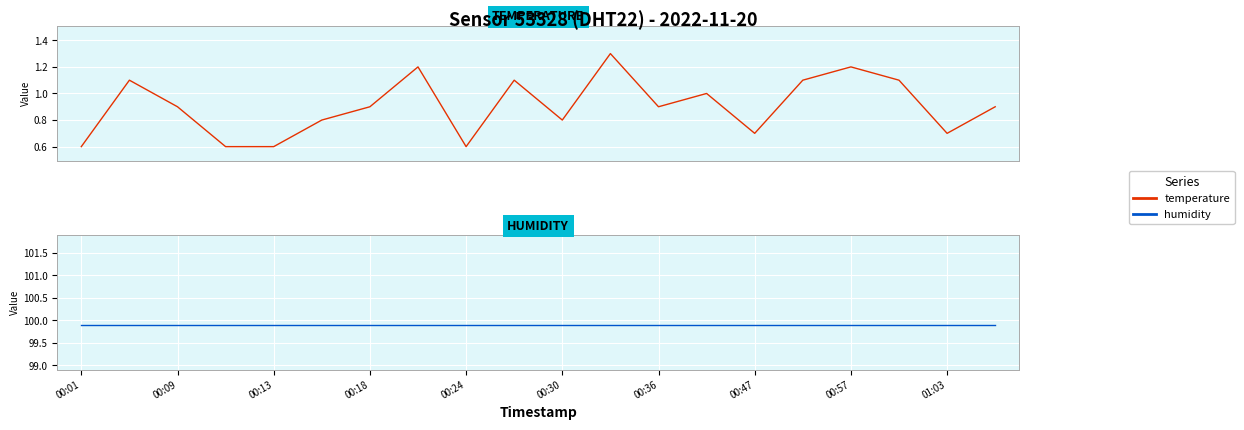

Is the value of humidity at 17 greater than the value of temperature at 00:36?

Yes